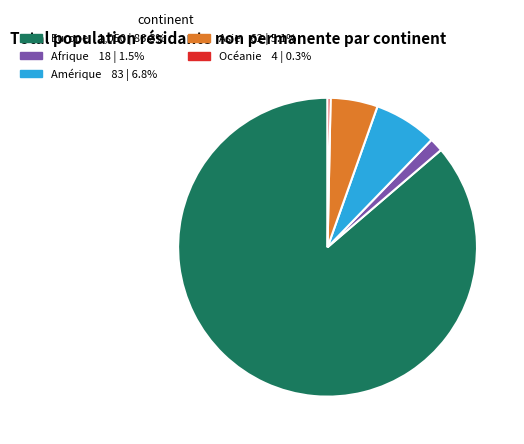

Is it true that Afrique is 11% of the pie?

False